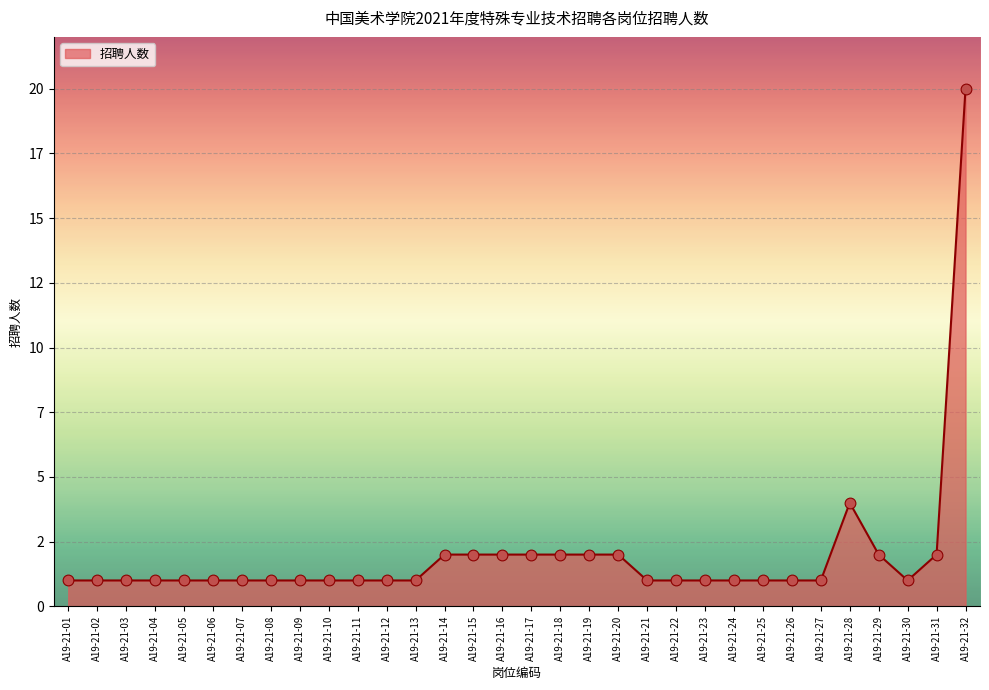

Which has a higher value, A19-21-05 or A19-21-10?

A19-21-05